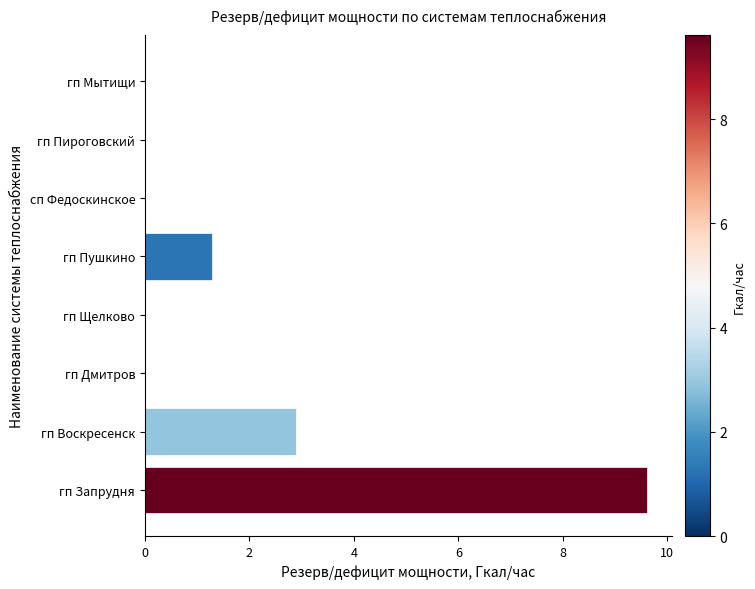

What is the sum of the values at гп Пушкино and гп Воскресенск?

4.2